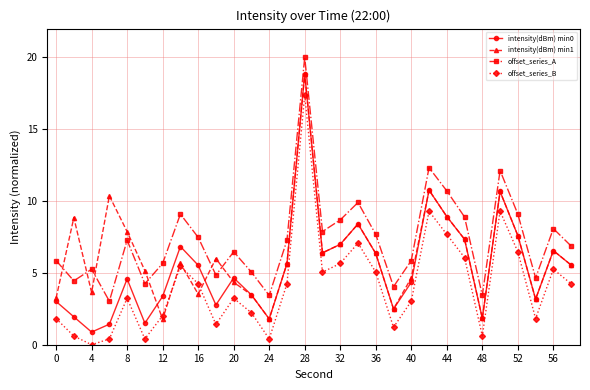

True or false: offset_series_A has more than 2 points higher than both neighbors.

True